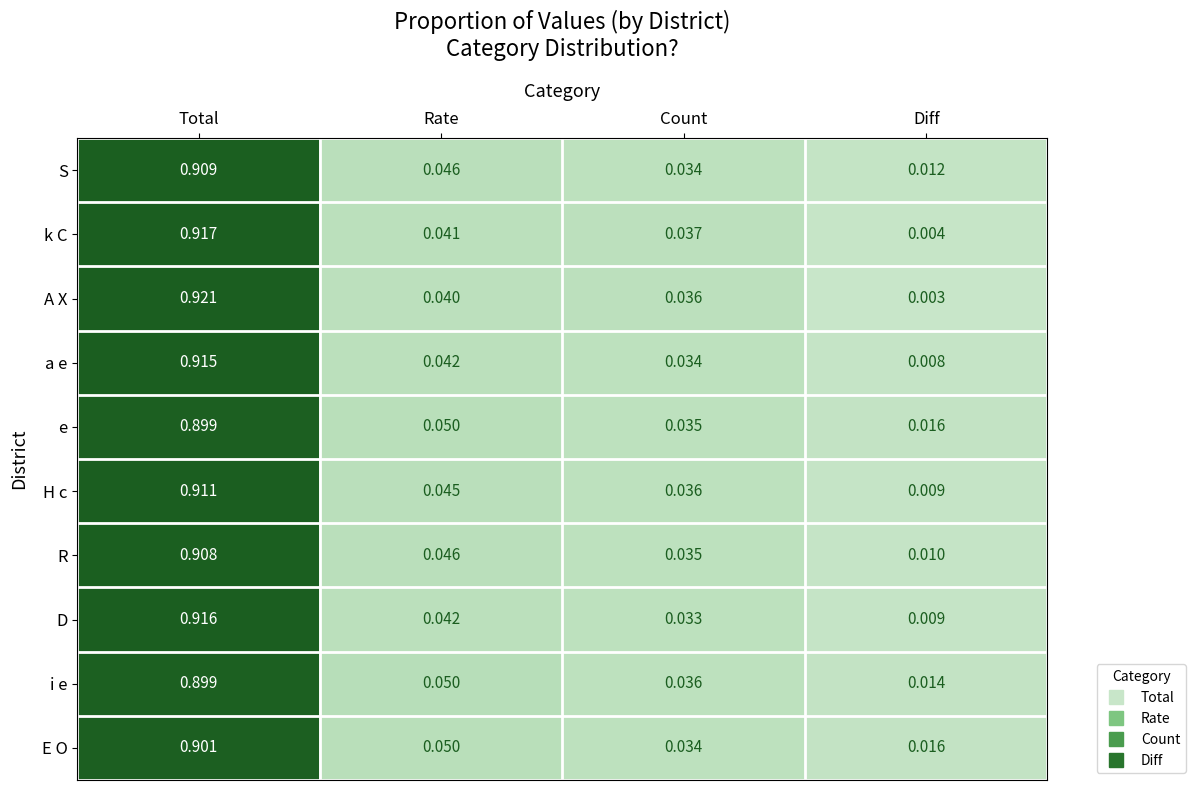

Is the value of S at Total greater than the value of a e at Total?

No